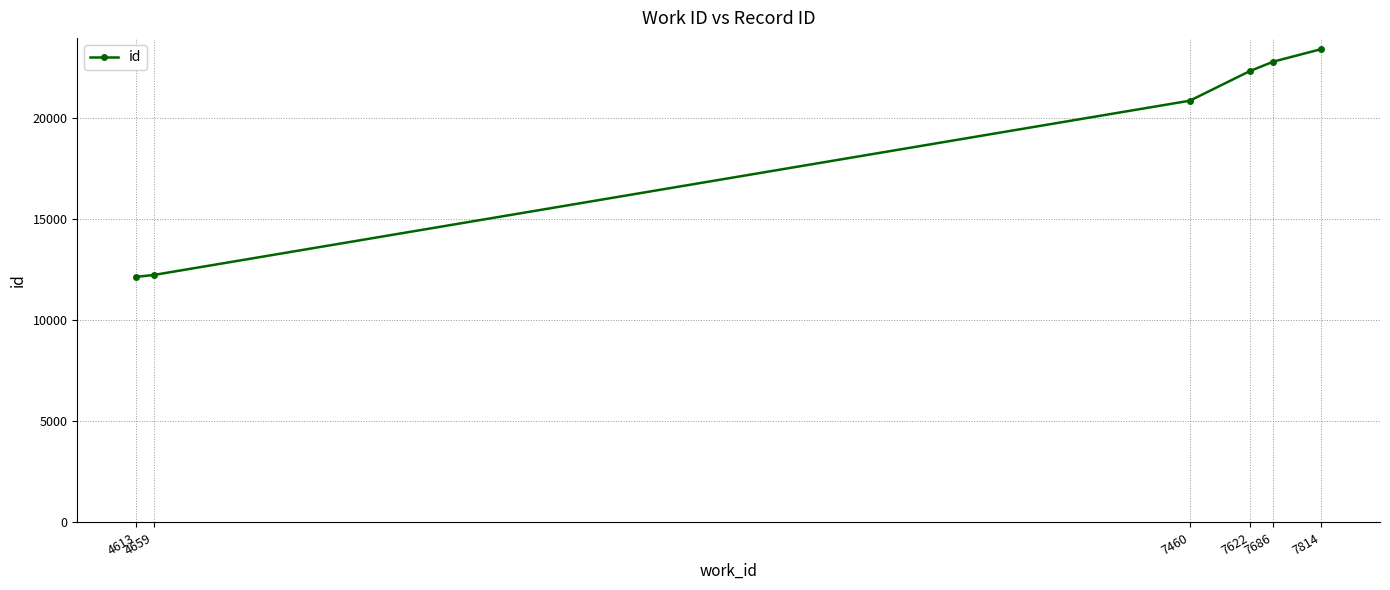

True or false: the data shows 12159 at 4613.

True